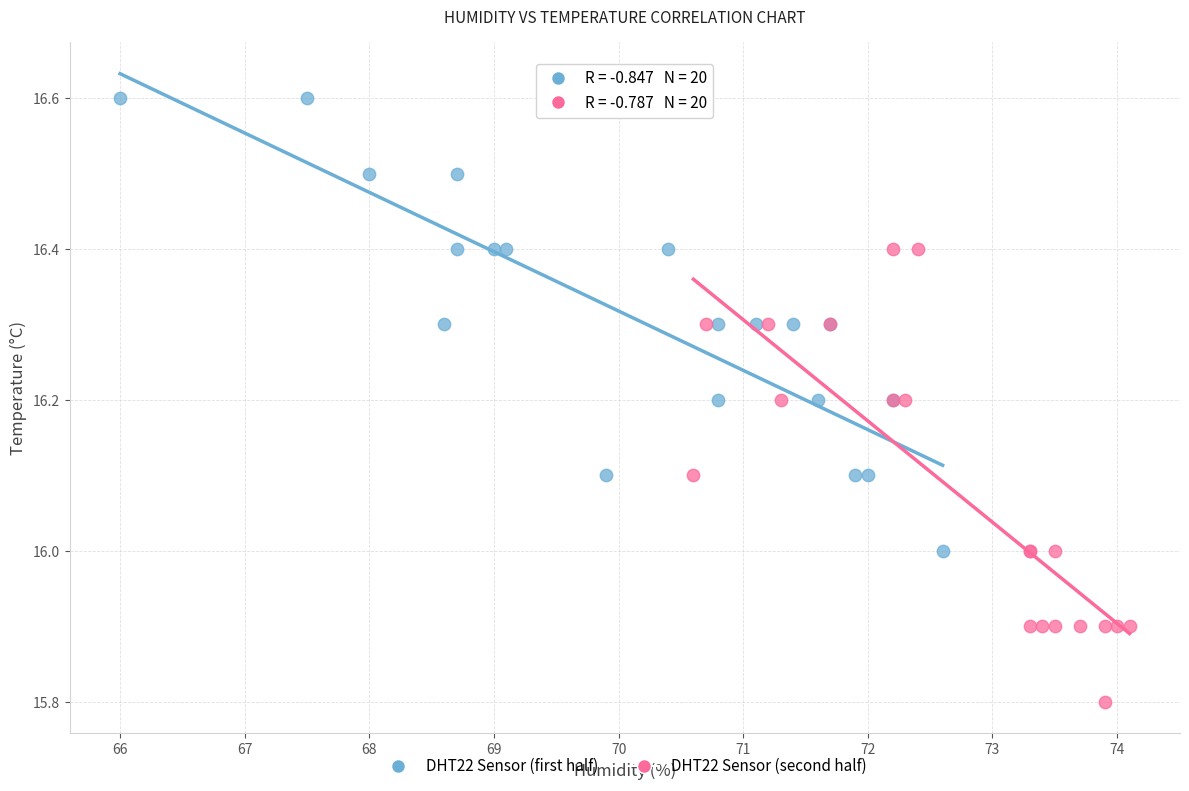

Which series reaches the minimum Y coordinate?

DHT22 Sensor (second half)